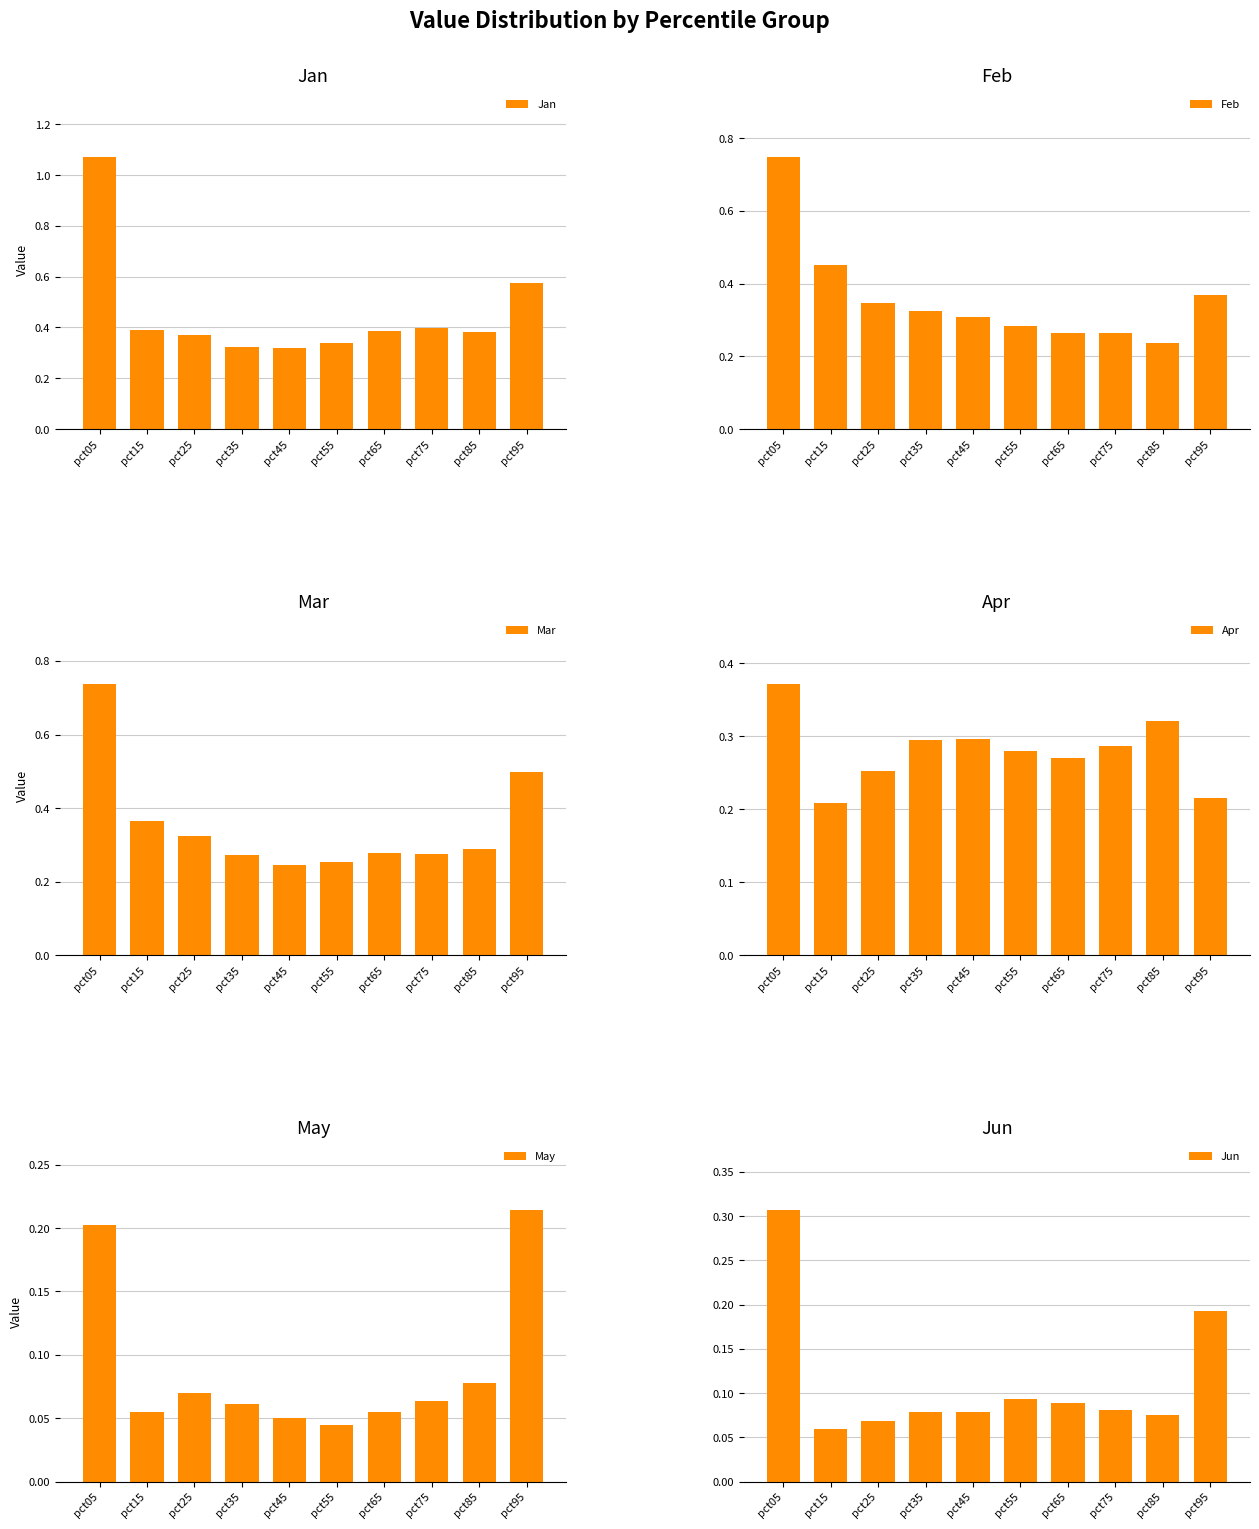

What is the value of the Jun bar at the 1st from the left?

0.3